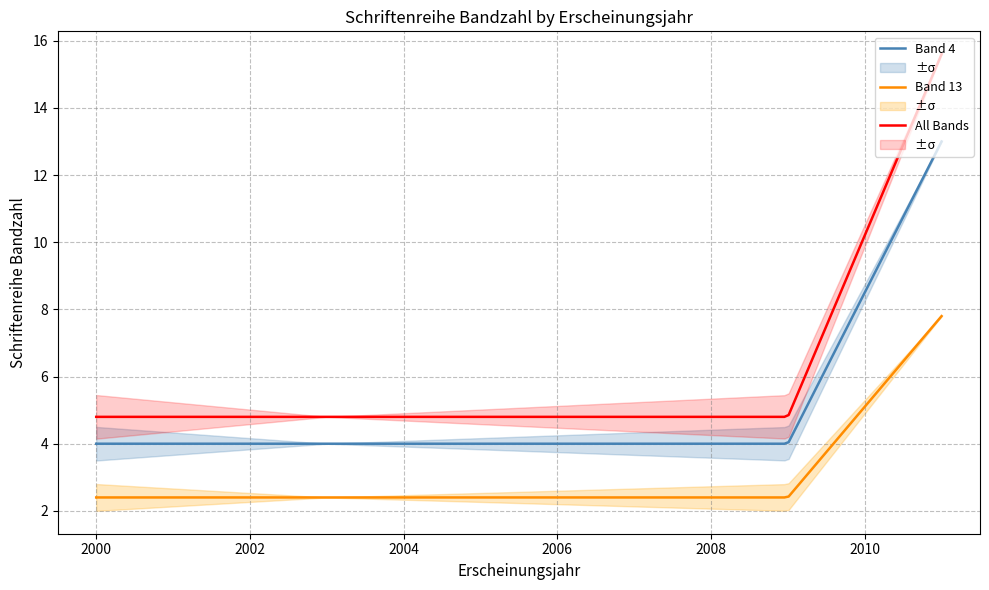

True or false: Band 4 and All Bands intersect in this chart.

False